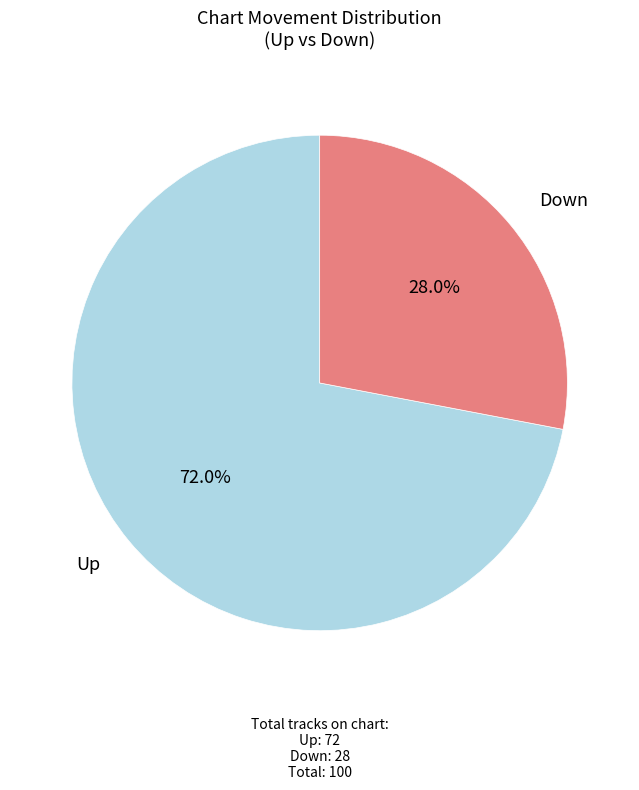

Do Up and Down together represent more than half of the pie?

Yes